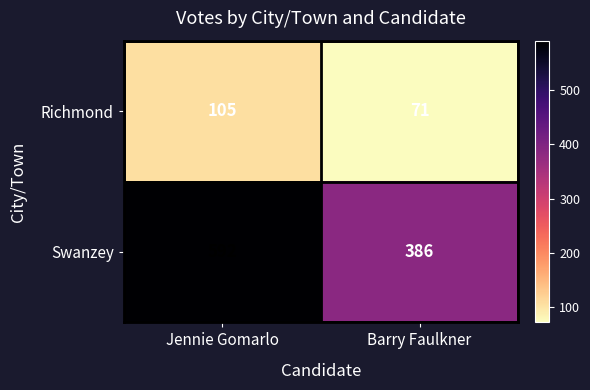

True or false: Swanzey has a value of 386 at Barry Faulkner.

True